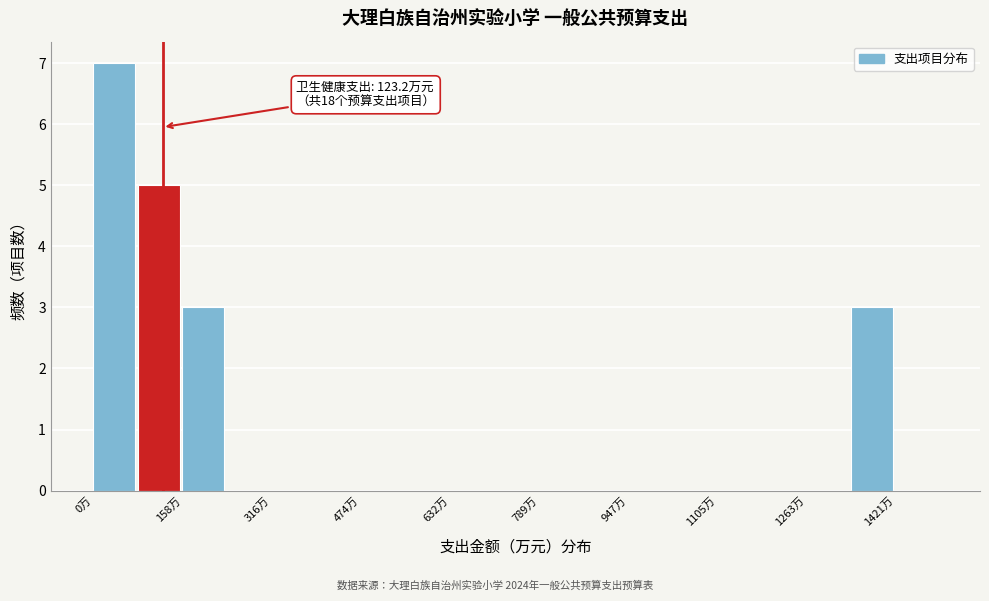

Around what value on the x-axis is the tallest bar? Give the approximate position of its centre, as read against the axis.

40